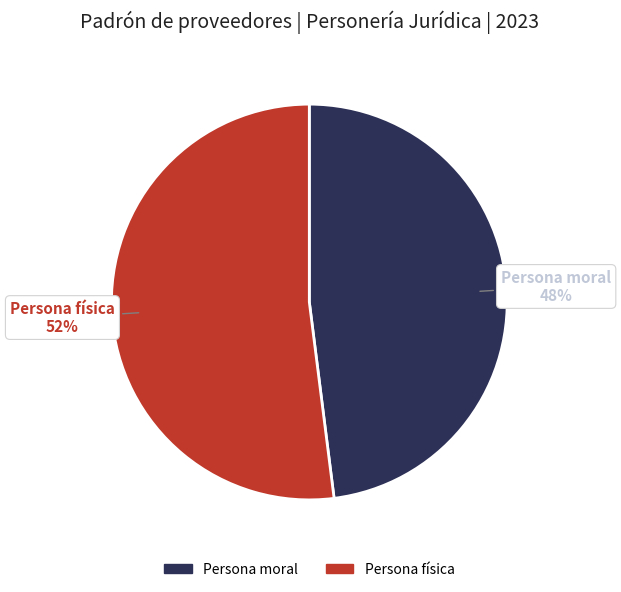

What is the majority slice?

Persona física